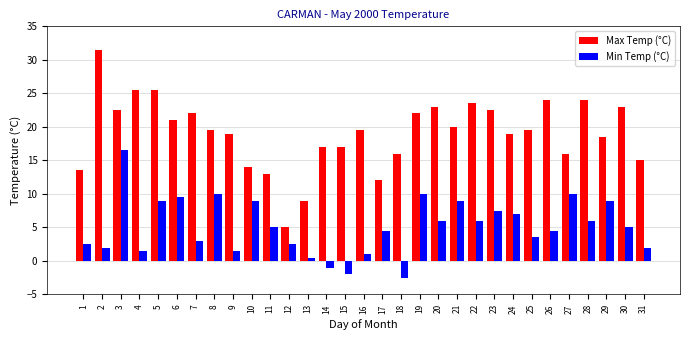

Is the value of Max Temp (°C) at 30 greater than the value of Min Temp (°C) at 18?

Yes